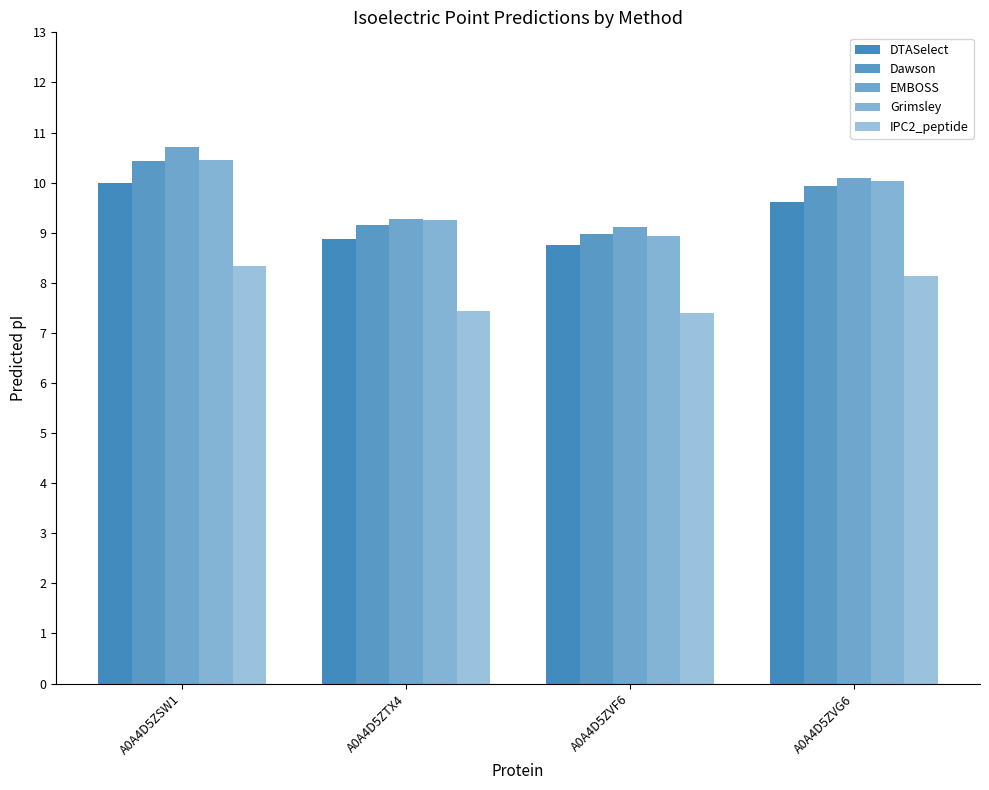

The DTASelect series shows 14.3 at A0A4D5ZTX4. True or false?

False